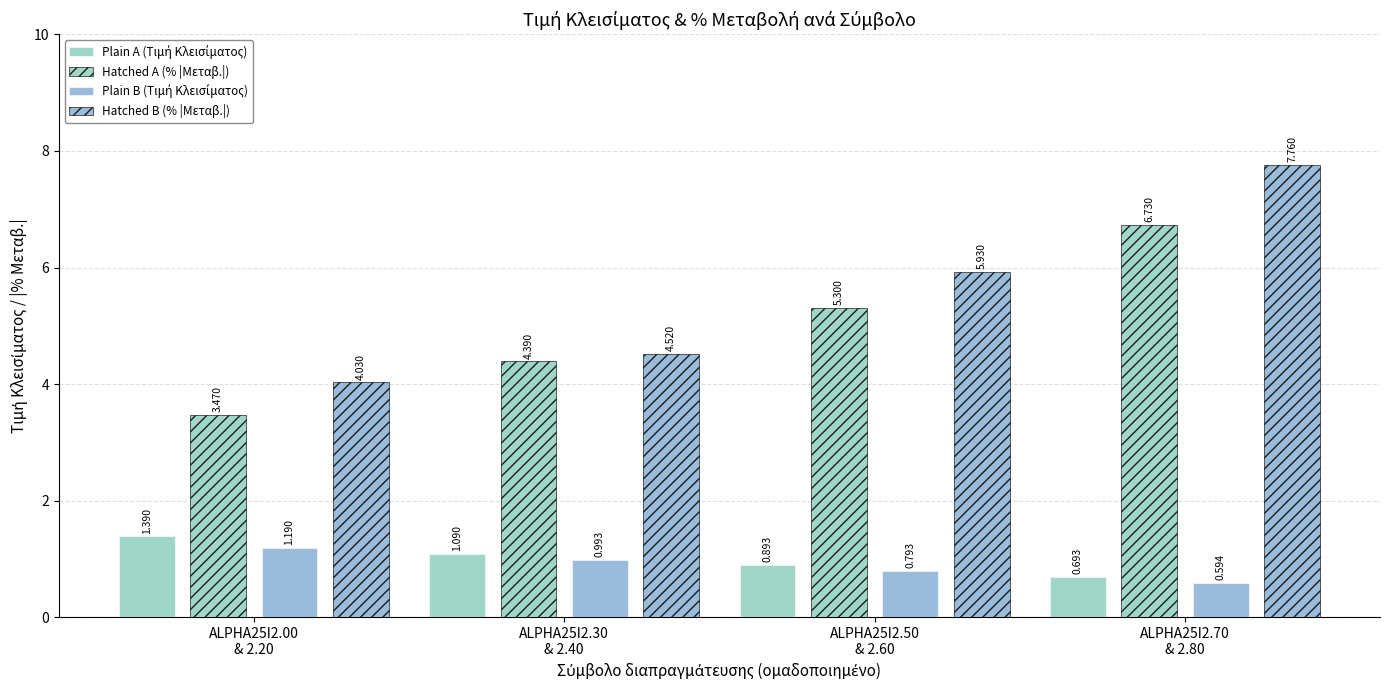

Count the number of data series in this chart.

4